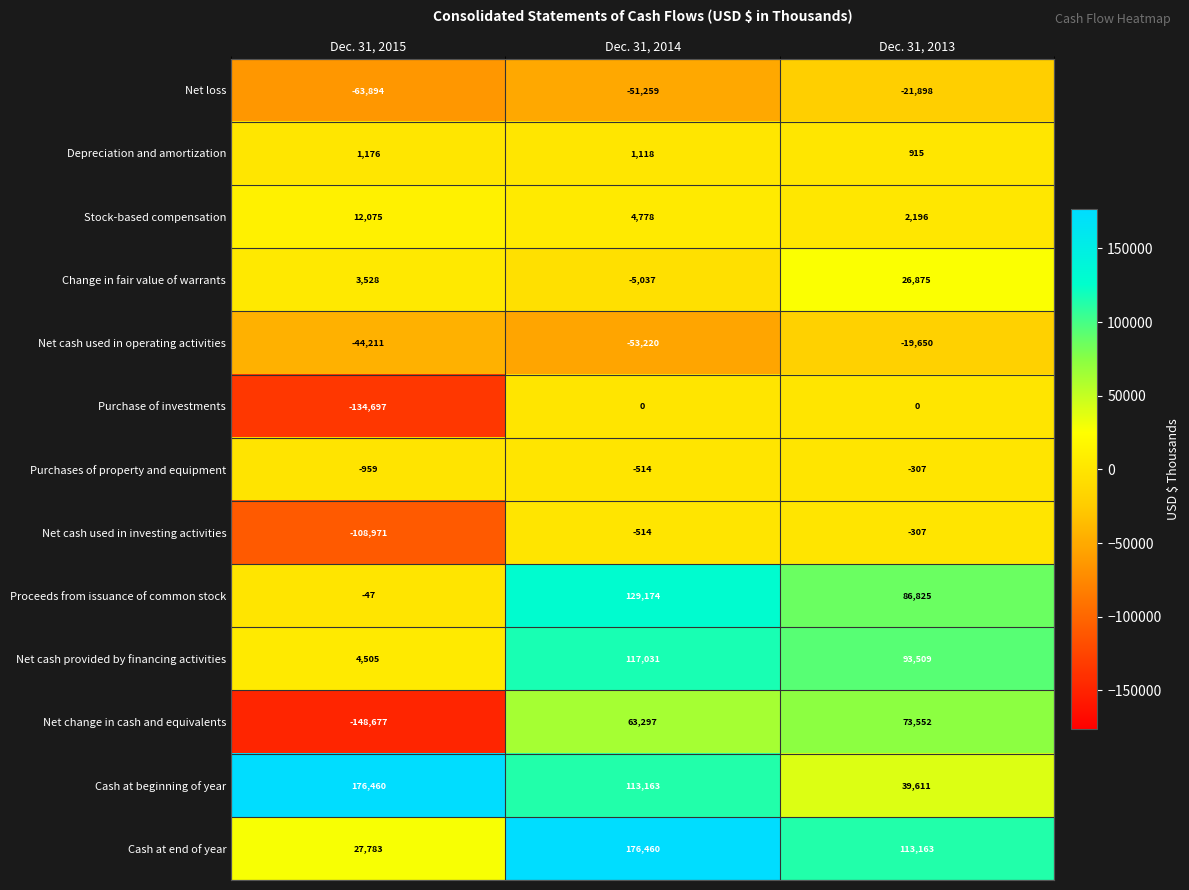

At which label is Net change in cash and equivalents closest to -37562?

Dec. 31, 2014